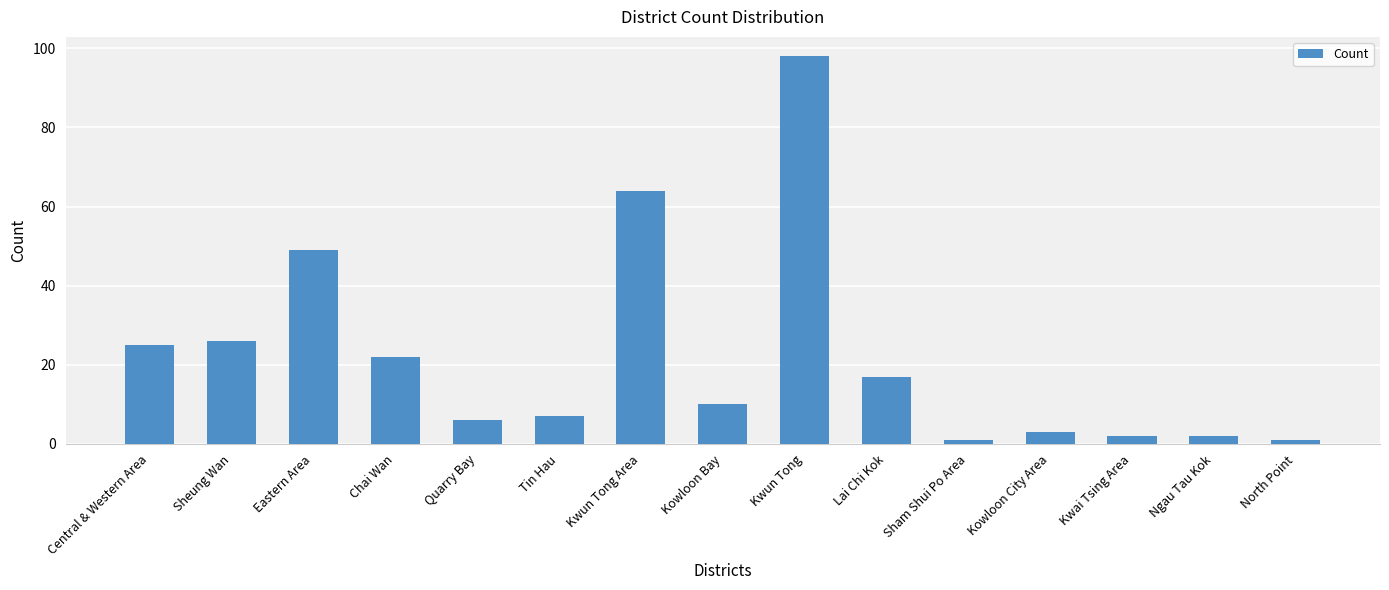

How many bars are there in total?

15